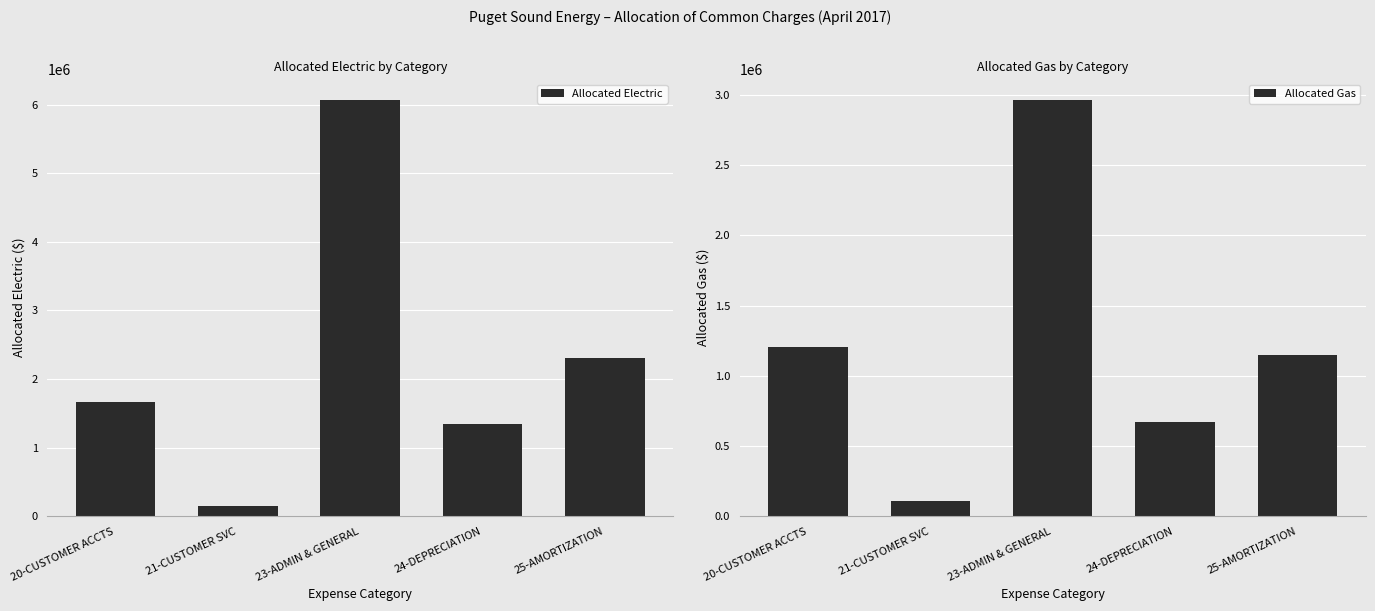

What is the maximum value shown in the chart?

6067110.7